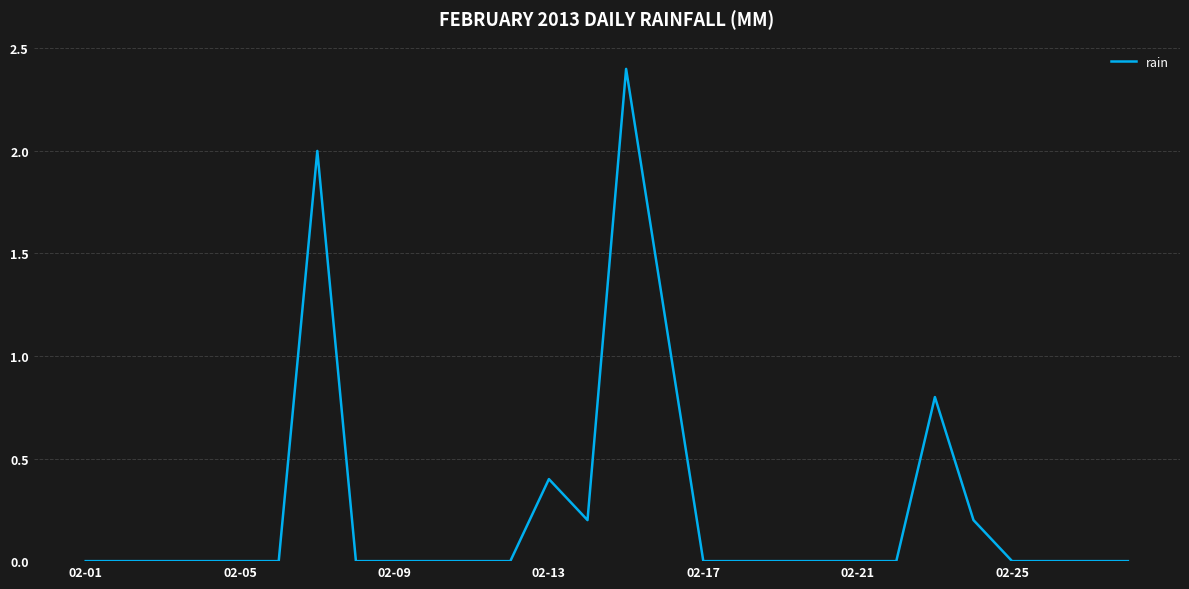

What is the difference between the maximum and minimum values?

2.4